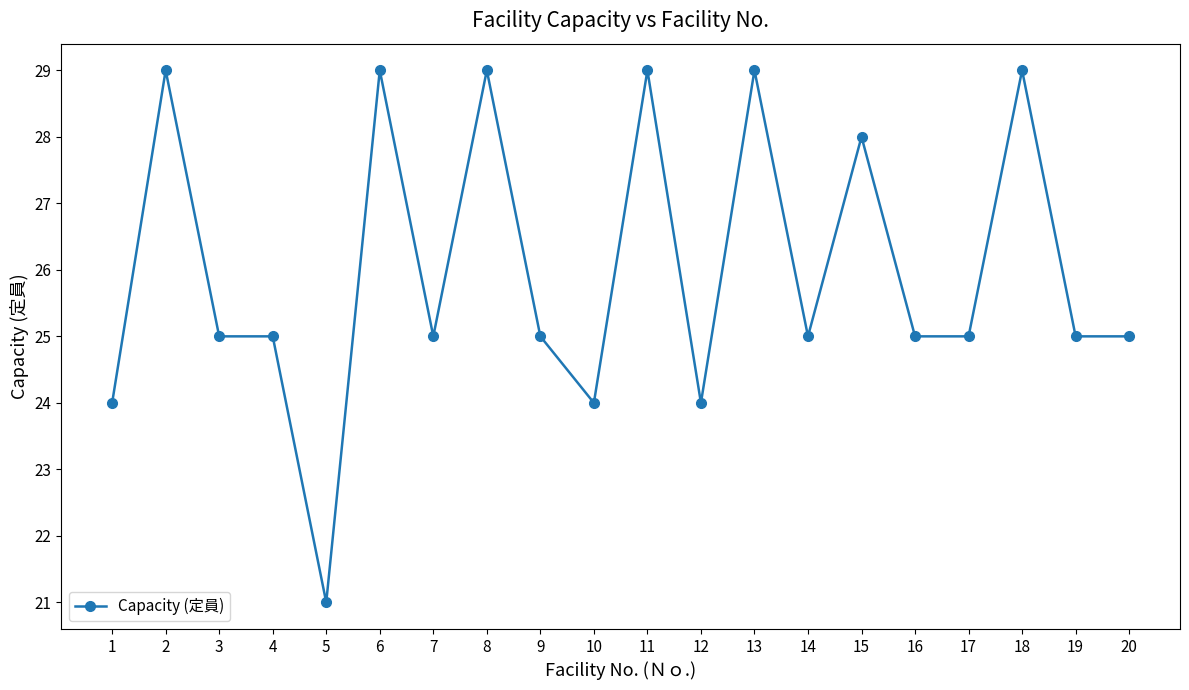

What is the change in value from 2 to 7?

-4